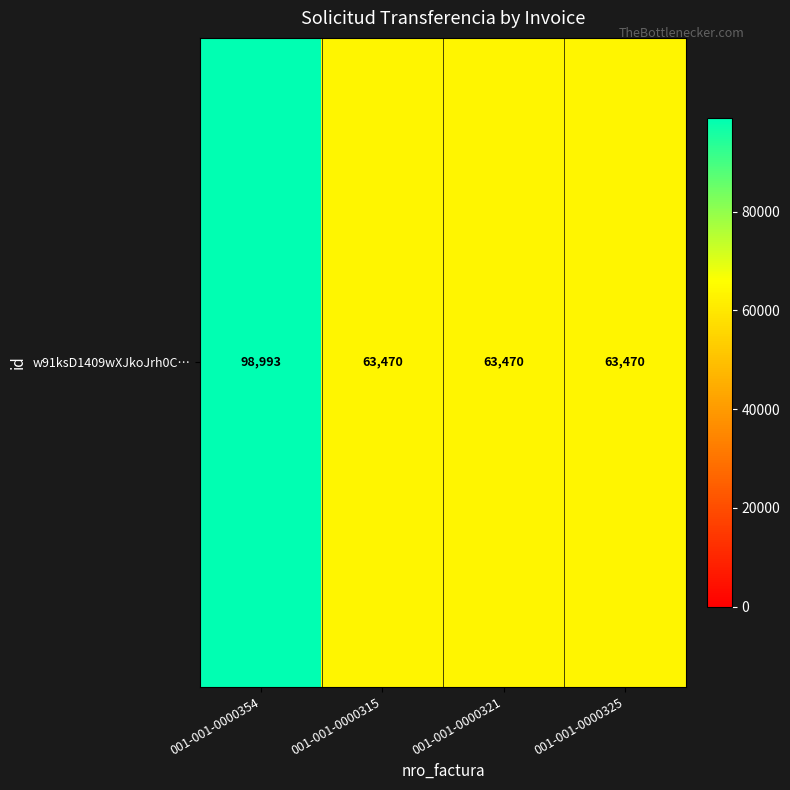

How many distinct data groups are displayed?

1